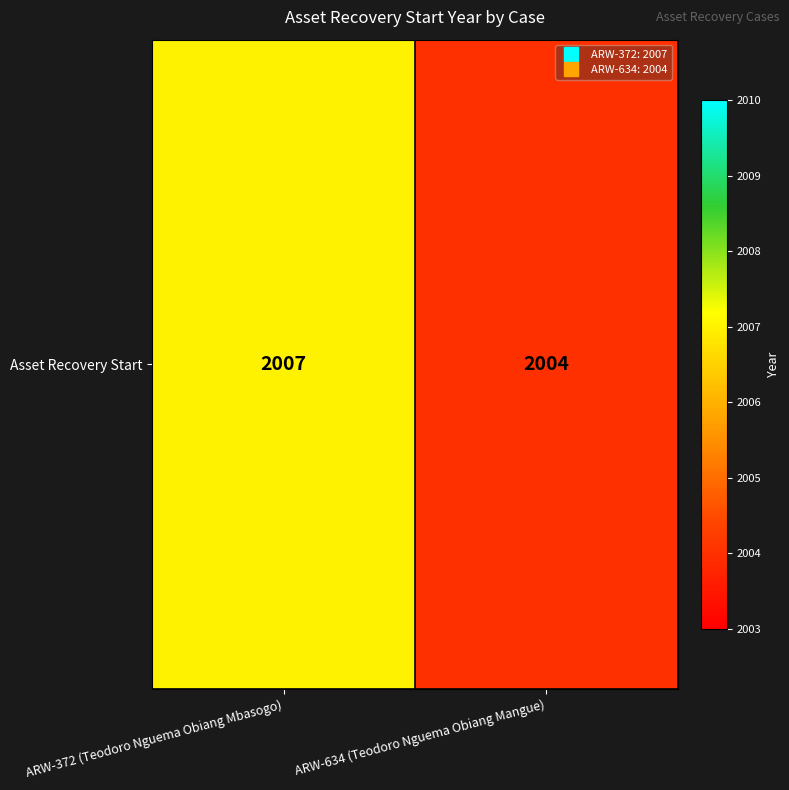

How many data points does each series have?

2